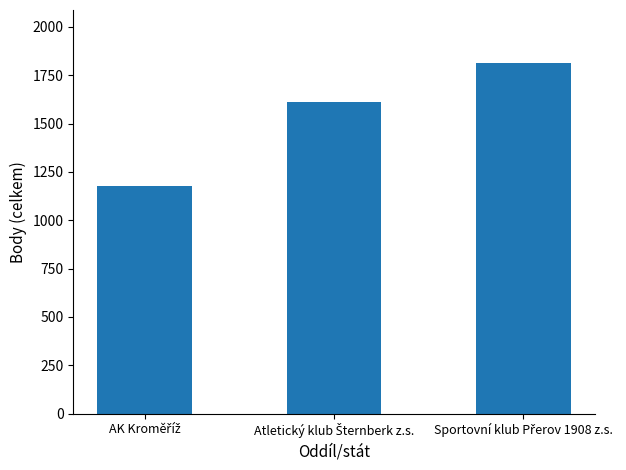

What is the difference between the maximum and second lowest values?

203